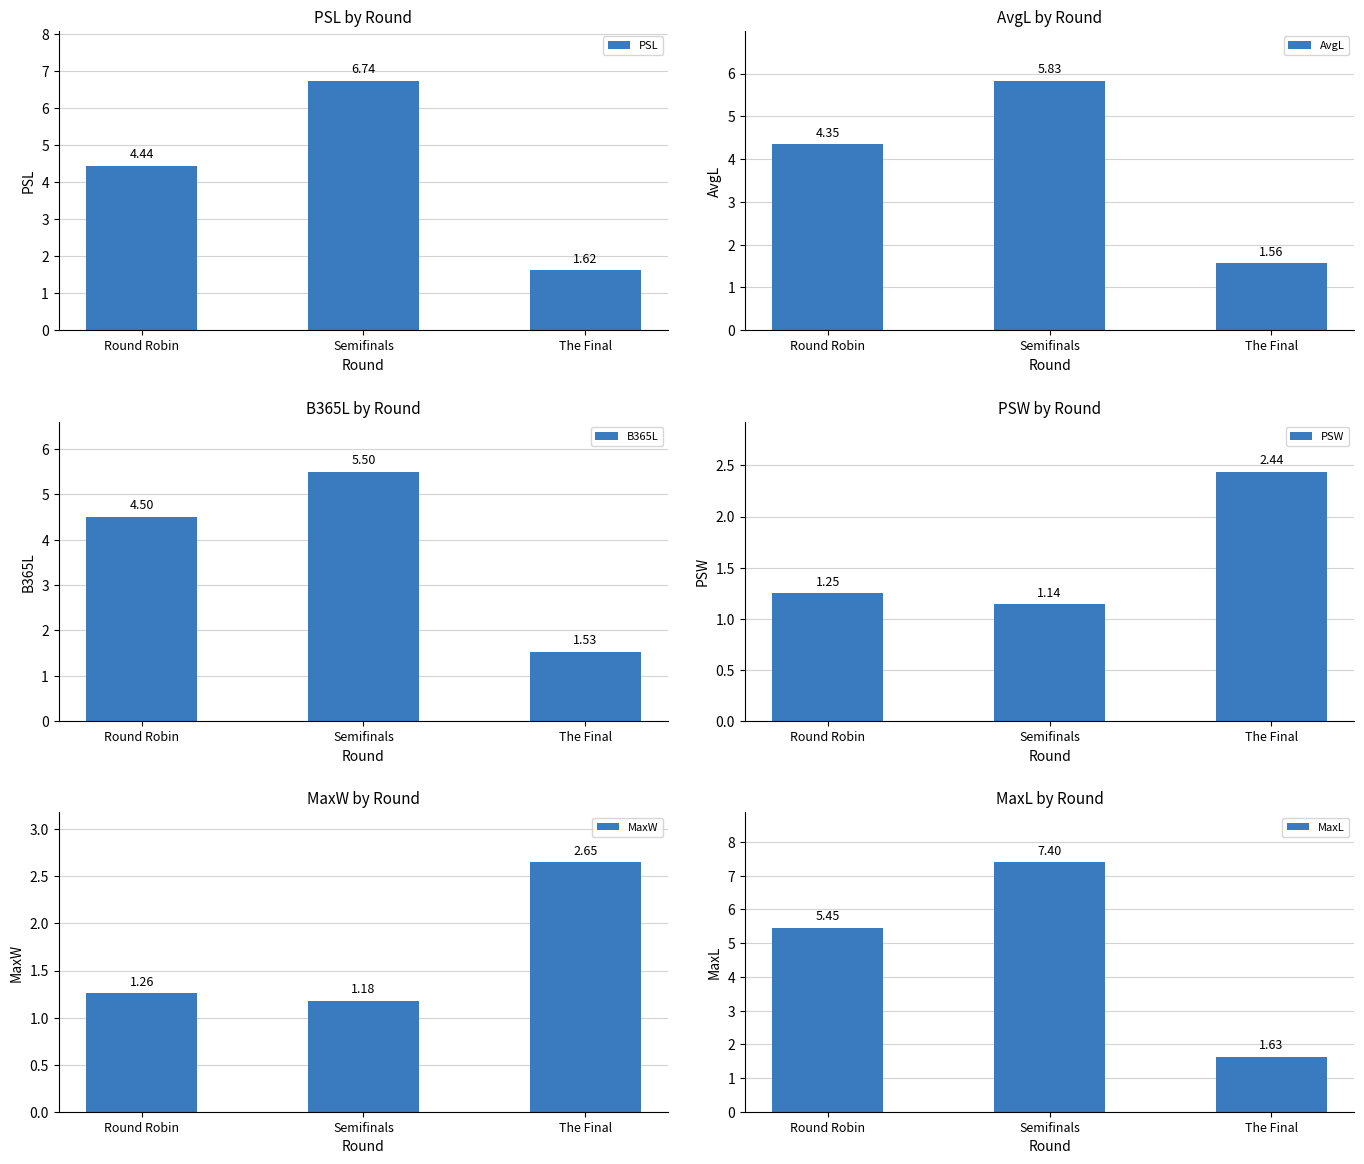

What position from the left is The Final?

3